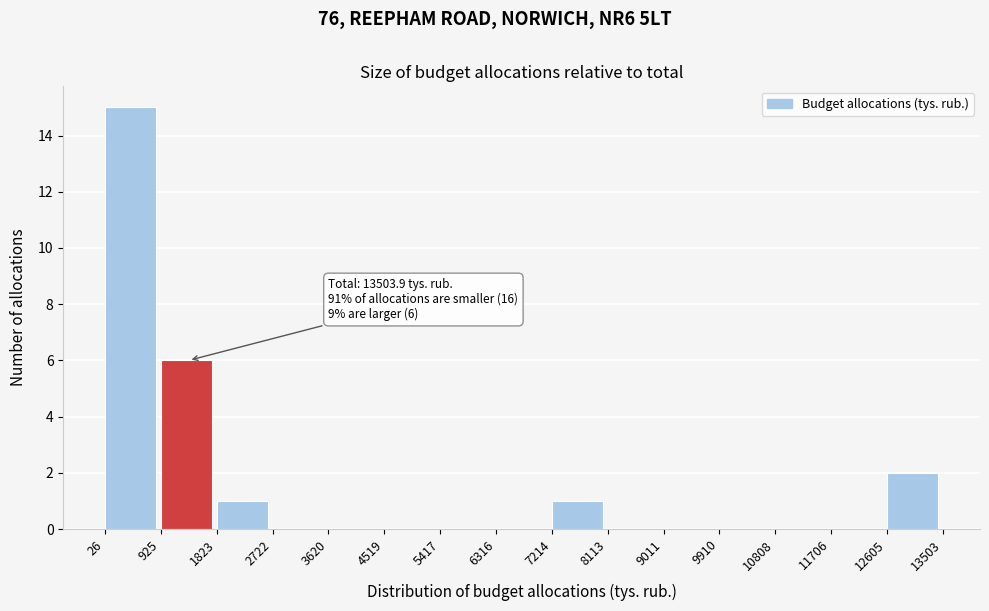

Which range on the x-axis has the tallest bar?

26 to 925